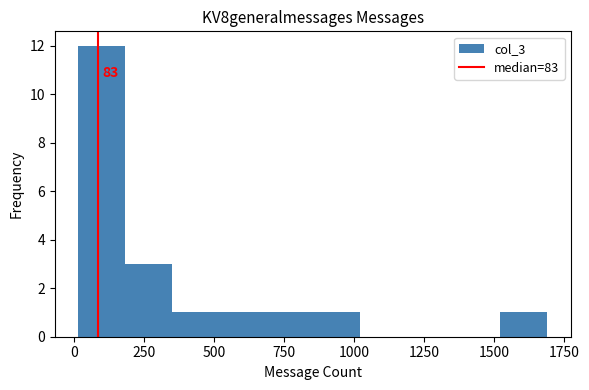

Read against the x-axis, roughly where is the centre of the tallest bar?

100